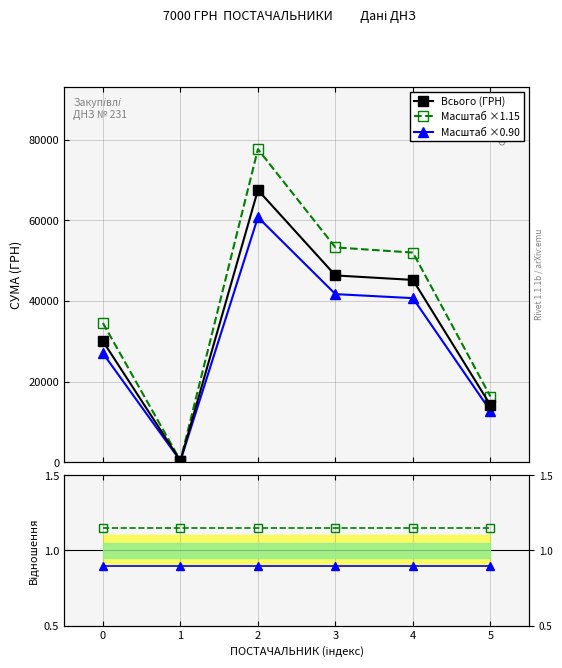

What is the value of the ×1.15 / Всього point at the 3rd from the left?

1.1